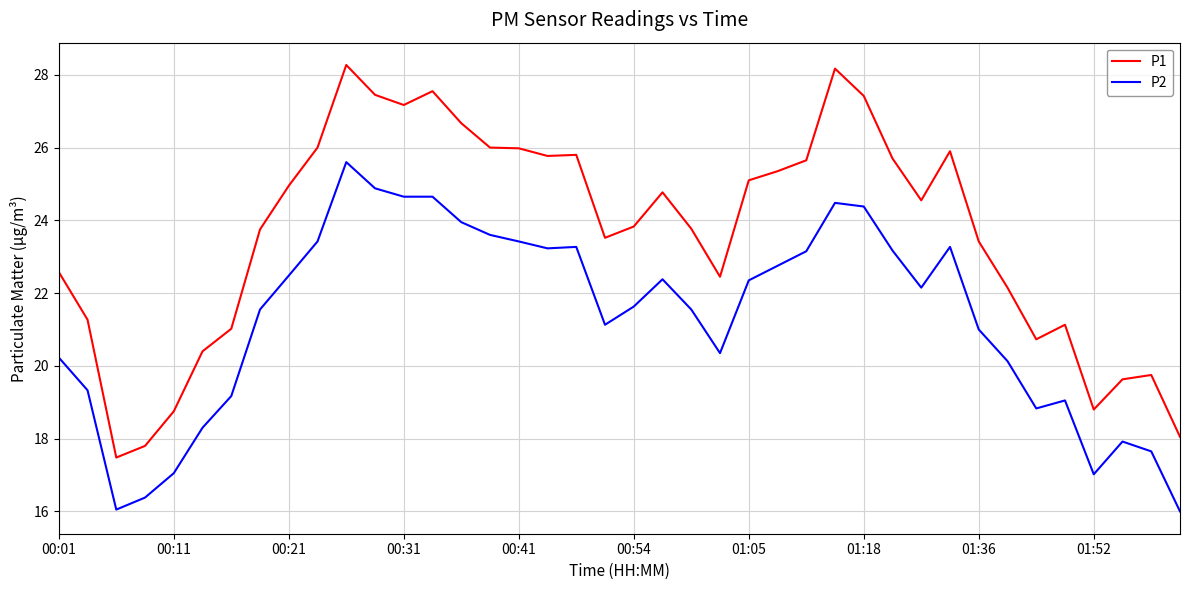

What is the difference between the maximum and minimum values in the P2 series?

9.6